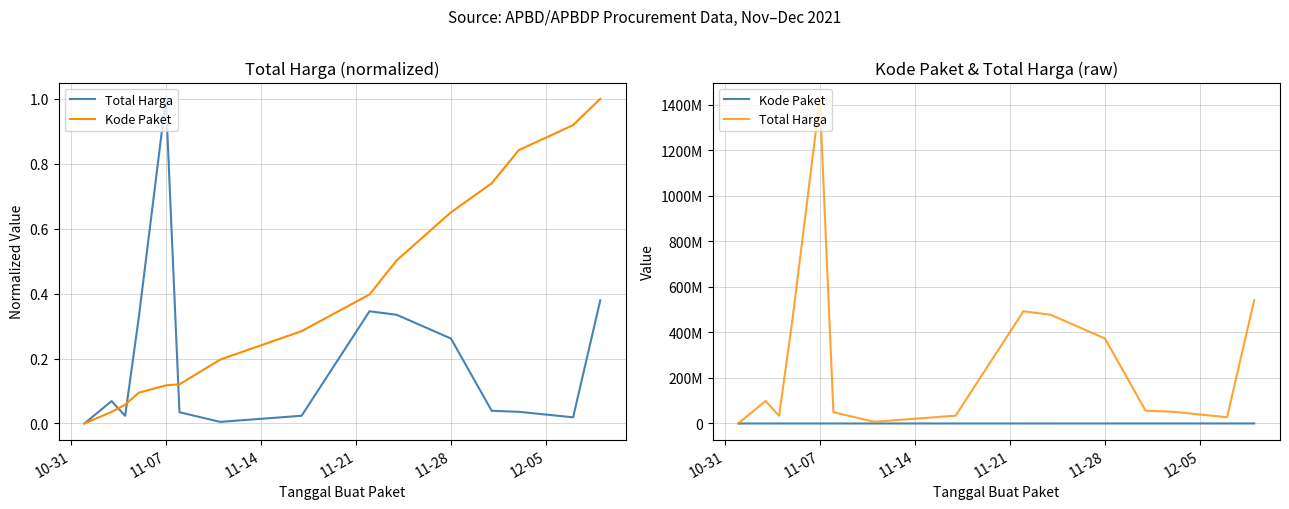

Is this an area chart (filled region under the line)?

No